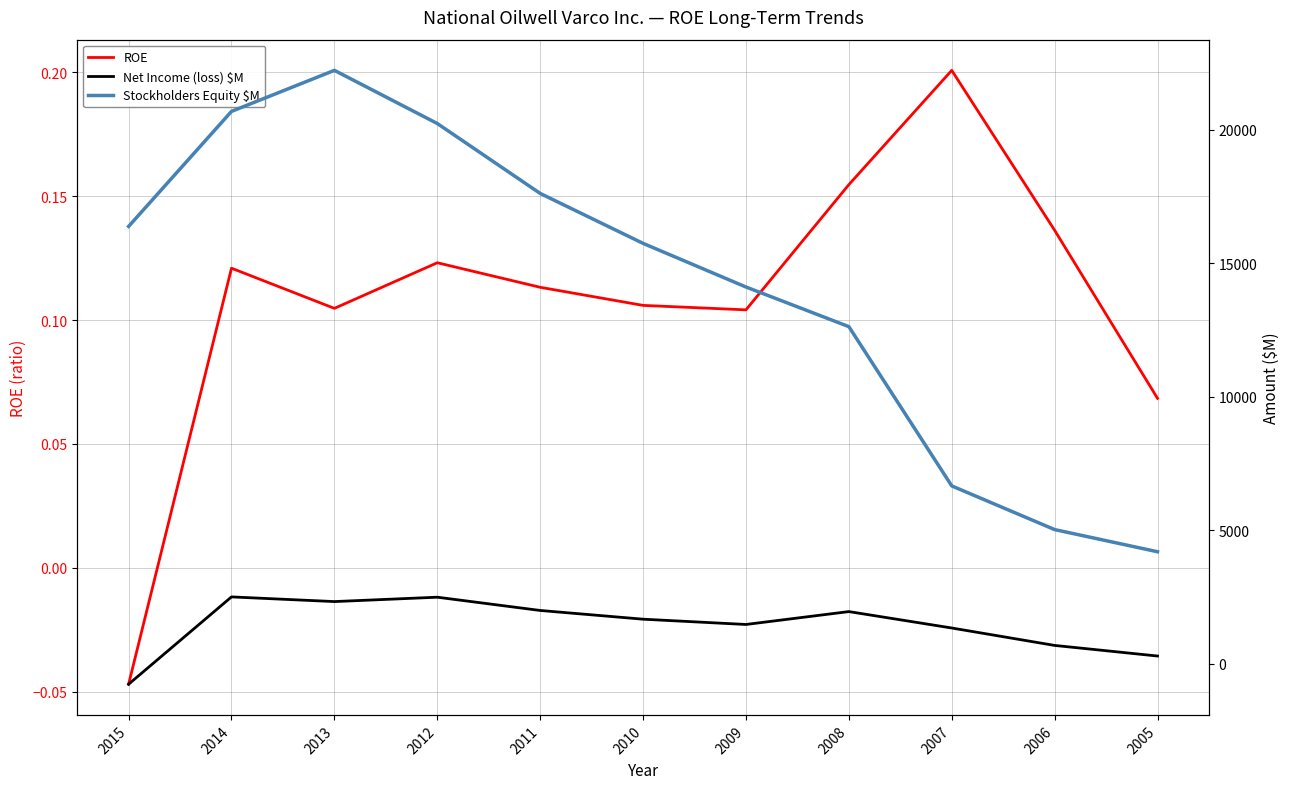

Between 2015 and 2006, which is larger?

2006